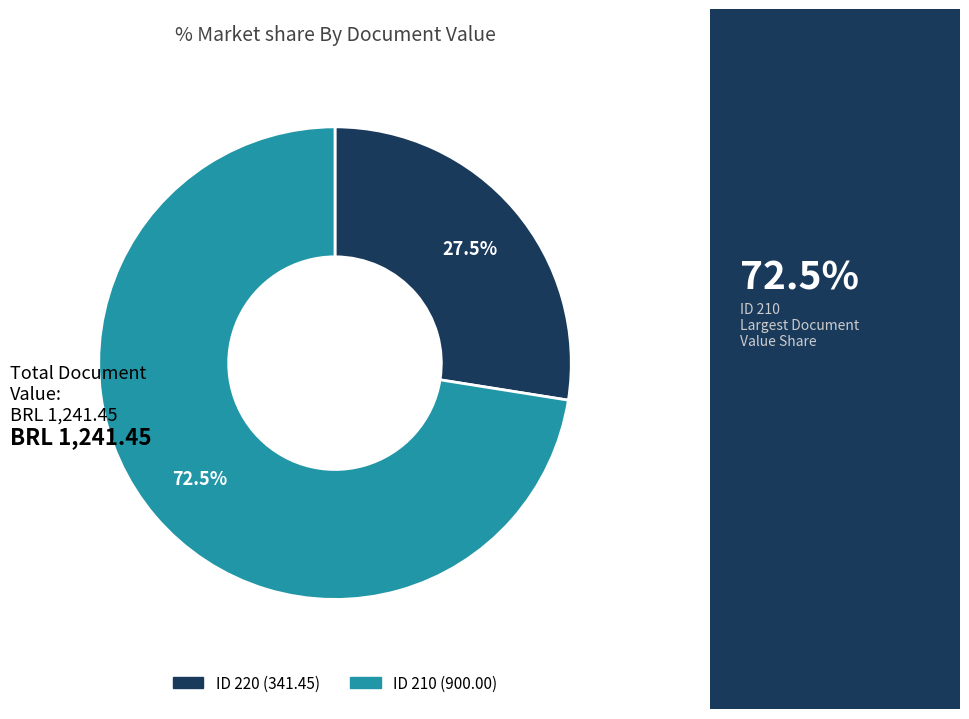

Rank the categories by value from highest to lowest.

ID 210 (900.00), ID 220 (341.45)